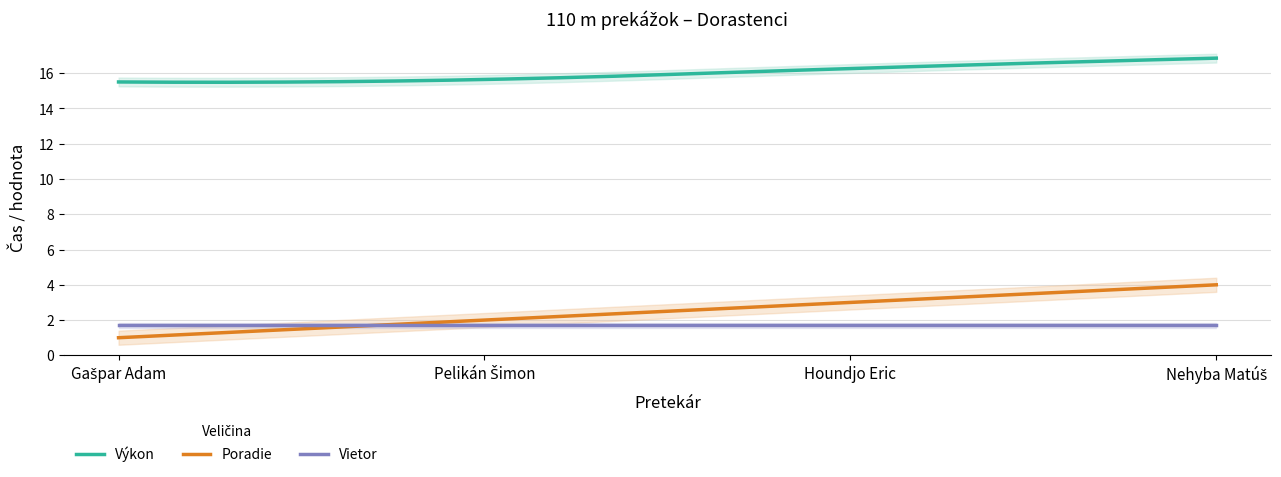

How many data points does each series have?

4